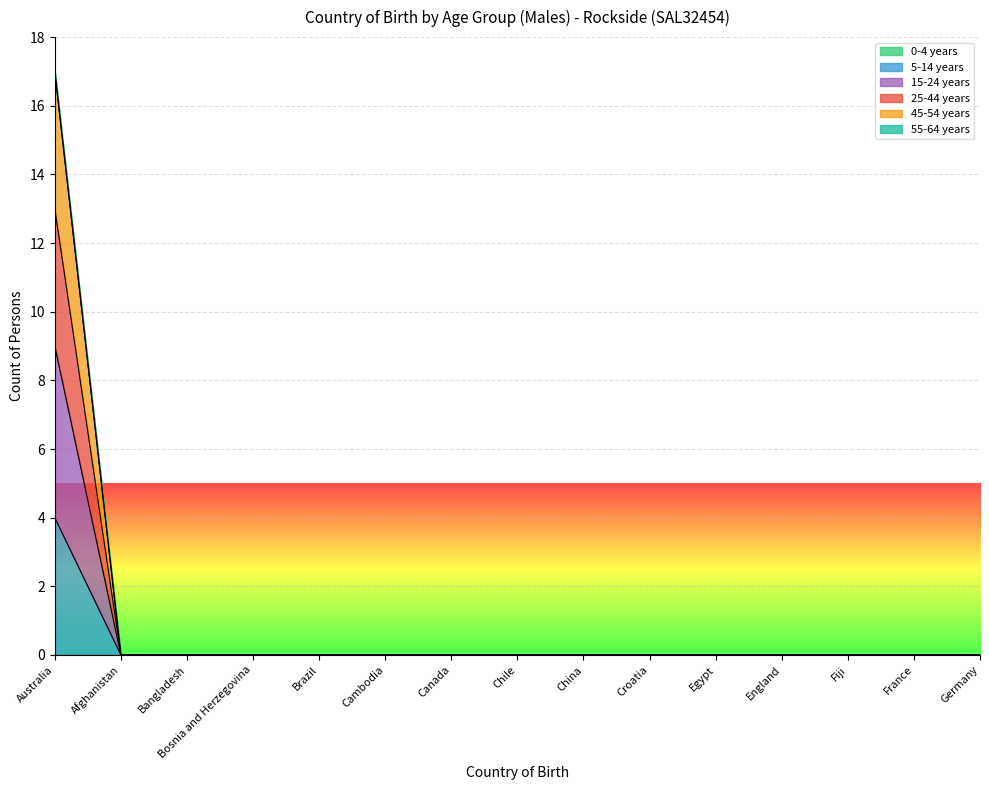

What is the average value of the 15-24 years series?

1